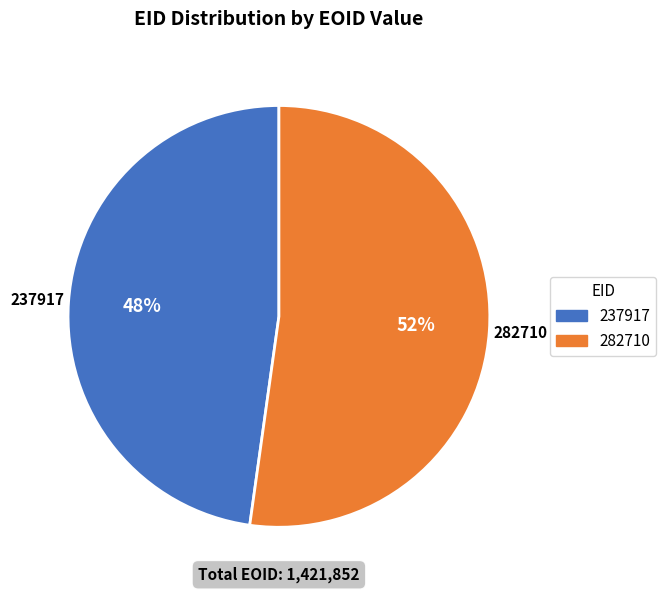

Rank the categories by value from lowest to highest.

237917, 282710